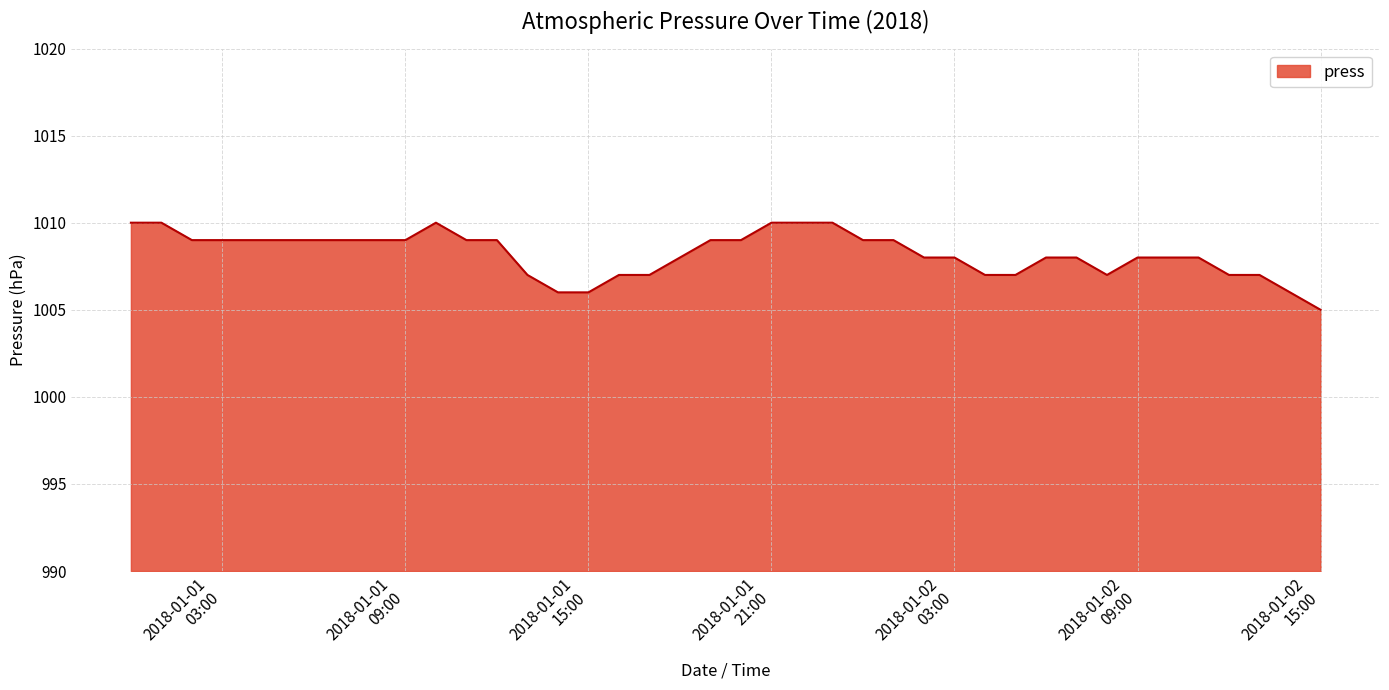

What is the greatest value displayed?

1010